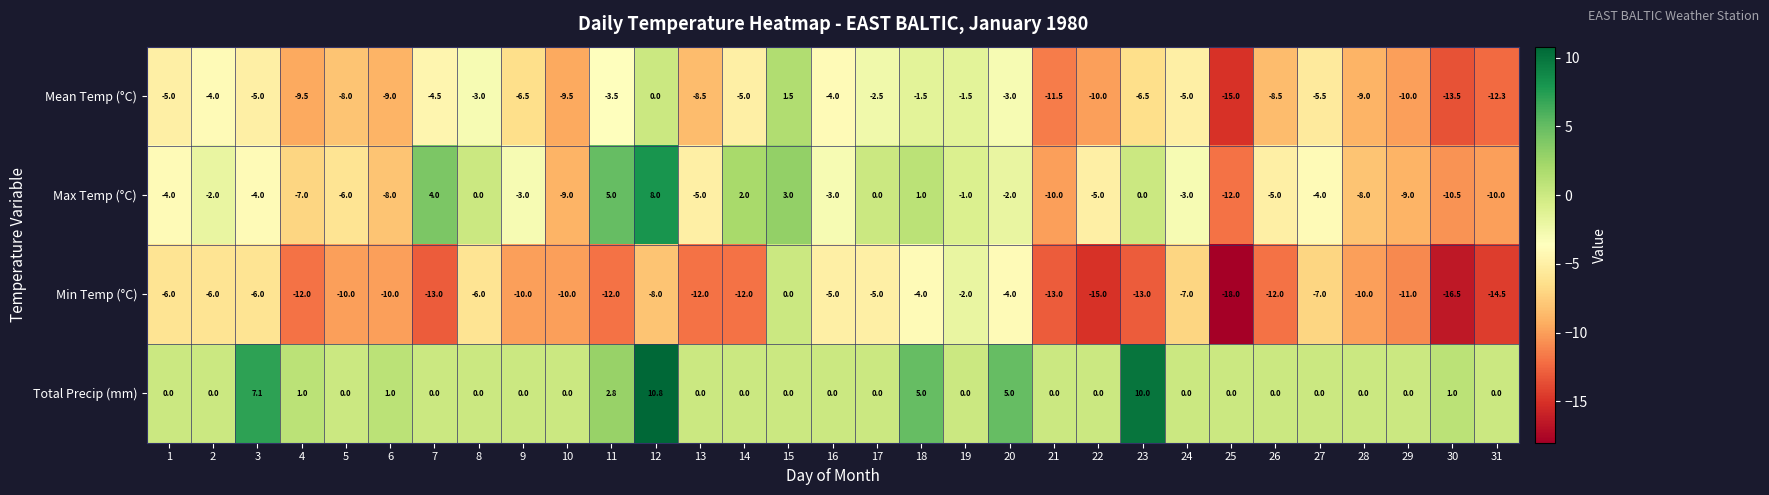

Rank the series at 20 from highest to lowest value.

Total Precip (mm), Max Temp (°C), Mean Temp (°C), Min Temp (°C)